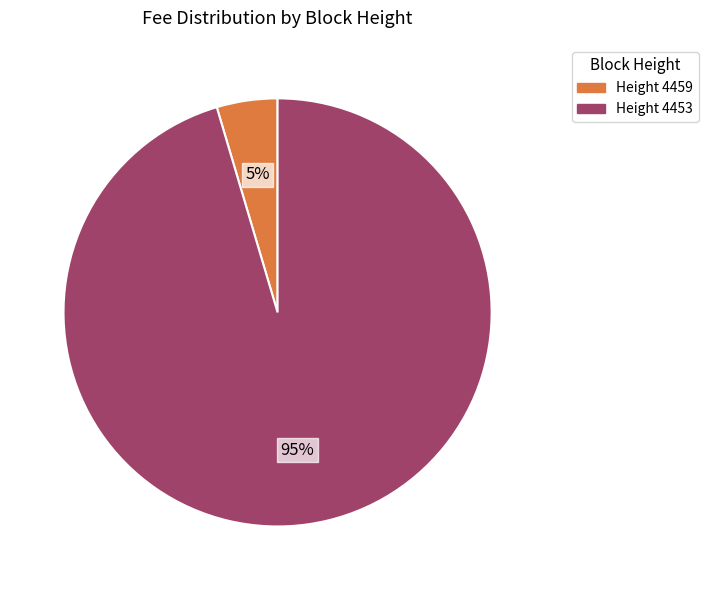

Does any single category account for the majority?

Yes